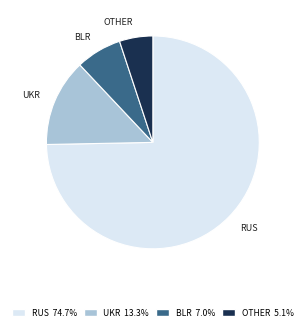

What is the smallest slice in the pie chart?

OTHER